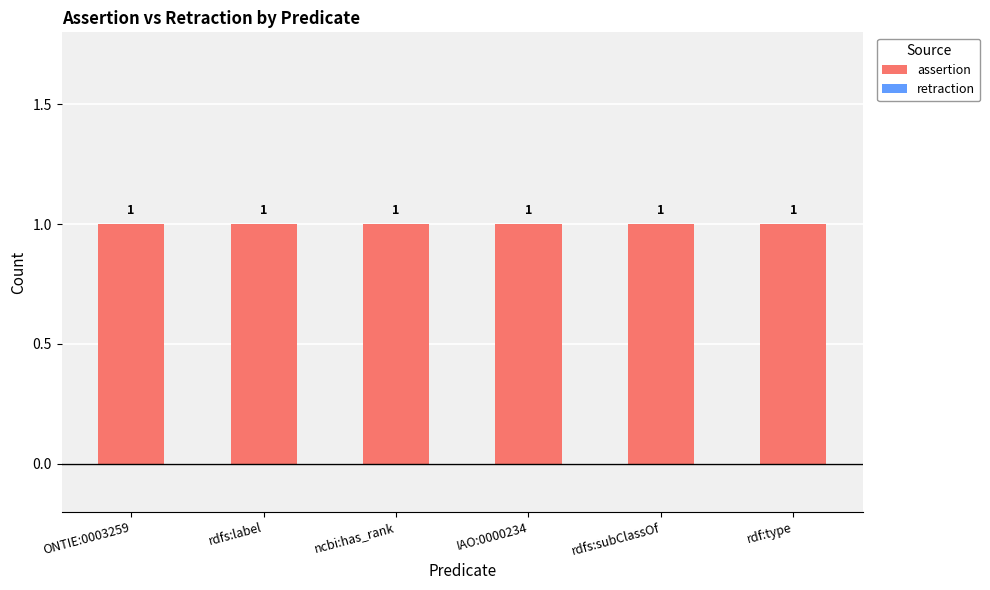

What is the spread (max minus min) of values at IAO:0000234?

1